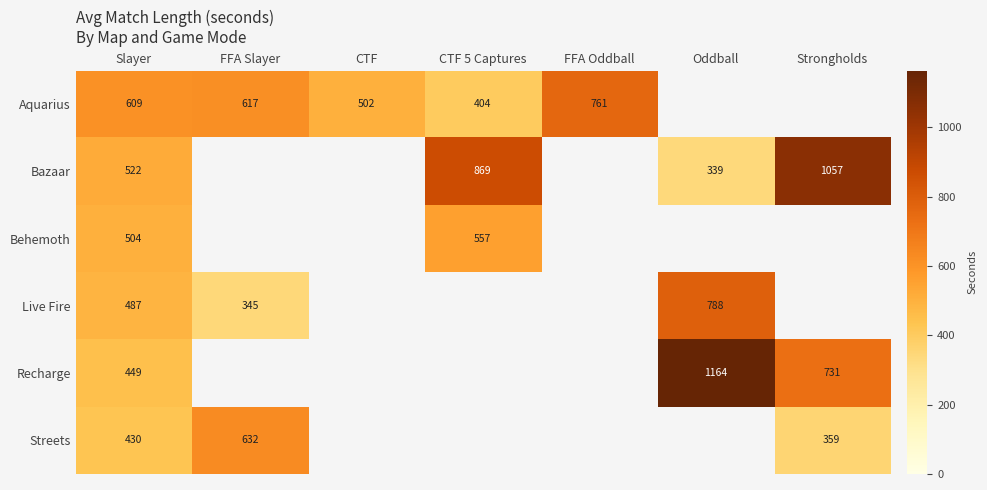

At how many categories does at least one series exceed 1041?

2